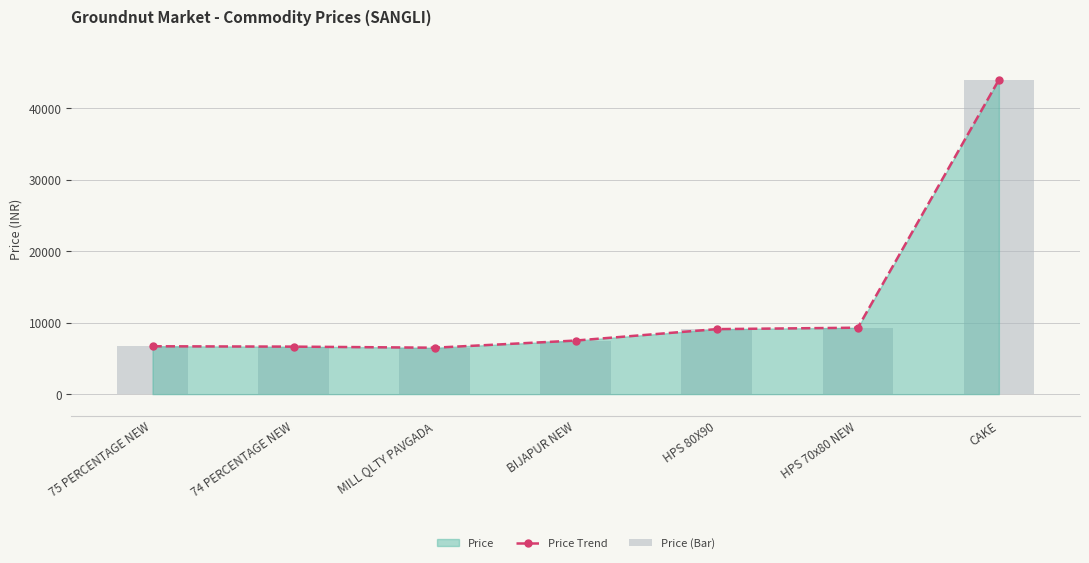

Reading left to right, transcribe all the data shown in this chart.

Price Trend: 6700	6650	6500	7500	9100	9300	44000
Price (Bar): 6700	6650	6500	7500	9100	9300	44000